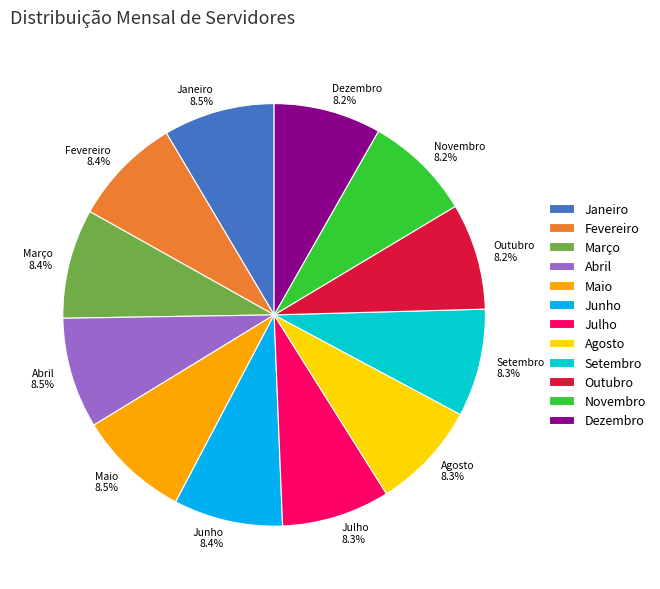

What is the ratio of the value at Maio to the value at Setembro?

1.0